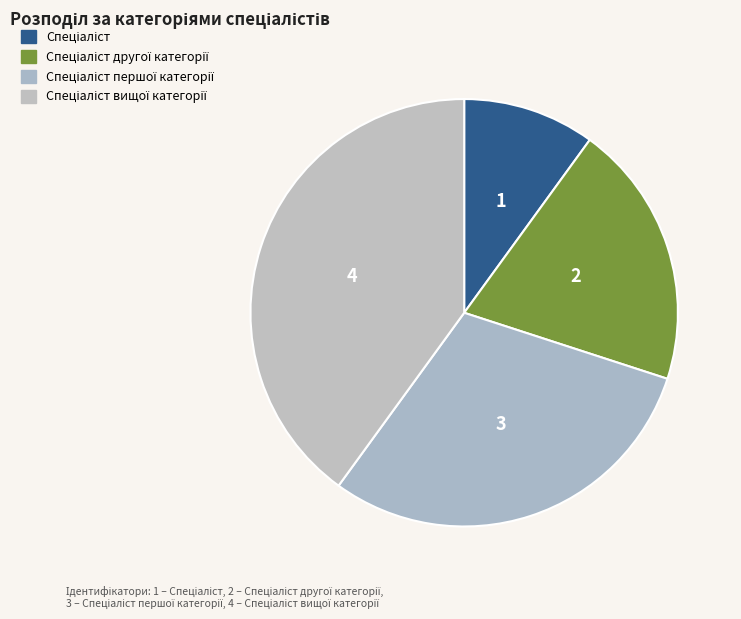

How many segments does this pie chart have?

4